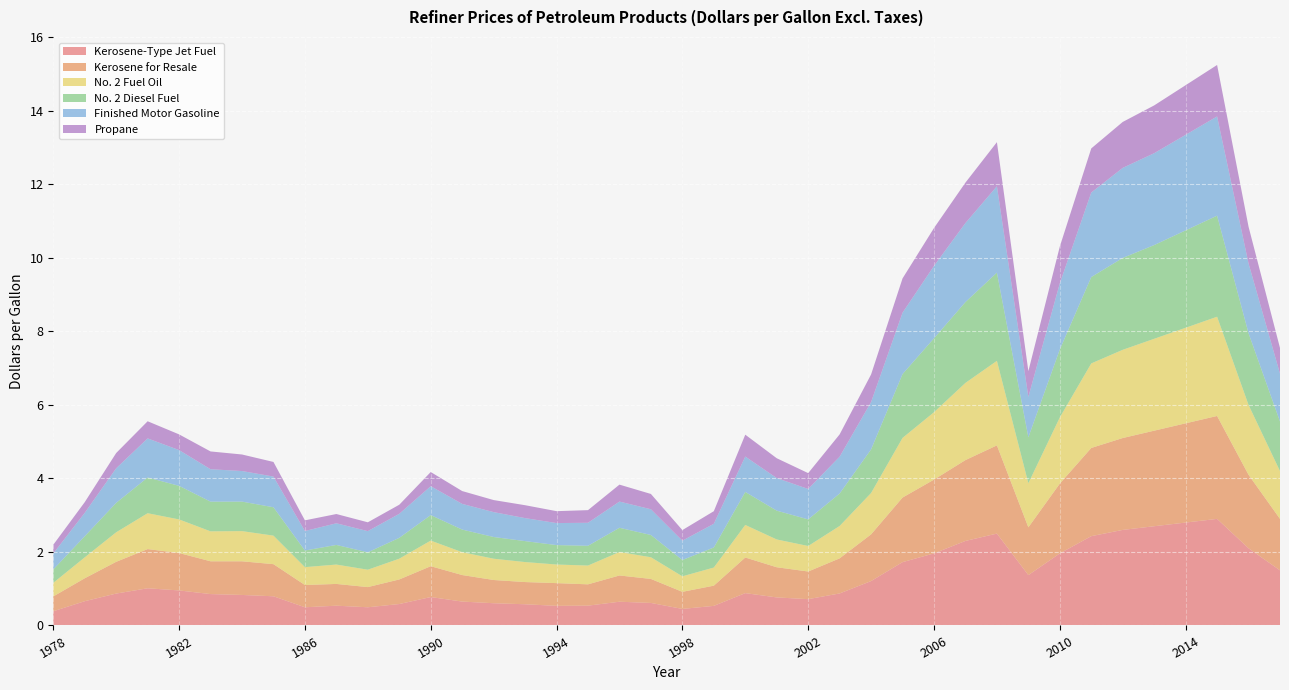

Reading left to right, transcribe all the data shown in this chart.

Kerosene-Type Jet Fuel: 1978=0.4	1979=0.7	1980=0.9	1981=1.0	1982=1.0	1983=0.9	1984=0.8	1985=0.8	1986=0.5	1987=0.5	1988=0.5	1989=0.6	1990=0.8	1991=0.7	1992=0.6	1993=0.6	1994=0.5	1995=0.5	1996=0.6	1997=0.6	1998=0.5	1999=0.5	2000=0.9	2001=0.8	2002=0.7	2003=0.9	2004=1.2	2005=1.7	2006=2.0	2007=2.3	2008=2.5	2009=1.4	2010=2.0	2011=2.4	2012=2.6	2013=2.7	2014=2.8	2015=2.9	2016=2.1	2017=1.5
Kerosene for Resale: 1978=0.4	1979=0.6	1980=0.9	1981=1.1	1982=1.0	1983=0.9	1984=0.9	1985=0.9	1986=0.6	1987=0.6	1988=0.5	1989=0.7	1990=0.8	1991=0.7	1992=0.6	1993=0.6	1994=0.6	1995=0.6	1996=0.7	1997=0.7	1998=0.5	1999=0.6	2000=1.0	2001=0.8	2002=0.8	2003=1.0	2004=1.3	2005=1.8	2006=2.0	2007=2.2	2008=2.4	2009=1.3	2010=1.9	2011=2.4	2012=2.5	2013=2.6	2014=2.7	2015=2.8	2016=2.0	2017=1.4
No. 2 Fuel Oil: 1978=0.4	1979=0.6	1980=0.8	1981=1.0	1982=0.9	1983=0.8	1984=0.8	1985=0.8	1986=0.5	1987=0.5	1988=0.5	1989=0.6	1990=0.7	1991=0.6	1992=0.6	1993=0.5	1994=0.5	1995=0.5	1996=0.6	1997=0.6	1998=0.4	1999=0.5	2000=0.9	2001=0.8	2002=0.7	2003=0.9	2004=1.1	2005=1.6	2006=1.8	2007=2.1	2008=2.3	2009=1.2	2010=1.8	2011=2.3	2012=2.4	2013=2.5	2014=2.6	2015=2.7	2016=1.9	2017=1.3
No. 2 Diesel Fuel: 1978=0.4	1979=0.6	1980=0.8	1981=1.0	1982=0.9	1983=0.8	1984=0.8	1985=0.8	1986=0.5	1987=0.5	1988=0.5	1989=0.6	1990=0.7	1991=0.6	1992=0.6	1993=0.6	1994=0.5	1995=0.5	1996=0.7	1997=0.6	1998=0.4	1999=0.5	2000=0.9	2001=0.8	2002=0.7	2003=0.9	2004=1.2	2005=1.7	2006=2.0	2007=2.2	2008=2.4	2009=1.2	2010=1.9	2011=2.4	2012=2.5	2013=2.5	2014=2.6	2015=2.8	2016=1.9	2017=1.4
Finished Motor Gasoline: 1978=0.4	1979=0.6	1980=0.9	1981=1.1	1982=1.0	1983=0.9	1984=0.8	1985=0.8	1986=0.5	1987=0.6	1988=0.6	1989=0.7	1990=0.8	1991=0.7	1992=0.7	1993=0.6	1994=0.6	1995=0.6	1996=0.7	1997=0.7	1998=0.5	1999=0.6	2000=1.0	2001=0.9	2002=0.8	2003=1.0	2004=1.3	2005=1.7	2006=2.0	2007=2.1	2008=2.4	2009=1.1	2010=1.8	2011=2.3	2012=2.5	2013=2.5	2014=2.6	2015=2.7	2016=1.9	2017=1.3
Propane: 1978=0.2	1979=0.3	1980=0.4	1981=0.5	1982=0.4	1983=0.5	1984=0.5	1985=0.4	1986=0.3	1987=0.3	1988=0.2	1989=0.2	1990=0.4	1991=0.3	1992=0.3	1993=0.4	1994=0.3	1995=0.3	1996=0.5	1997=0.4	1998=0.3	1999=0.3	2000=0.6	2001=0.5	2002=0.4	2003=0.6	2004=0.8	2005=0.9	2006=1.0	2007=1.1	2008=1.2	2009=0.7	2010=1.0	2011=1.2	2012=1.2	2013=1.3	2014=1.4	2015=1.4	2016=1.0	2017=0.7